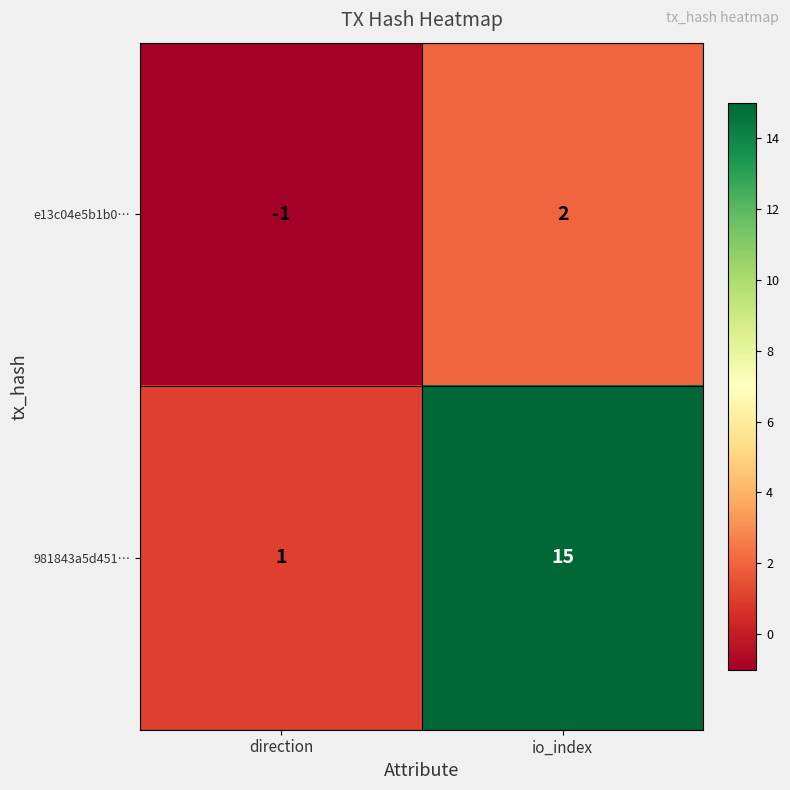

Reading left to right, extract all data points from this chart.

e13c04e5b1b0…: -1	2
981843a5d451…: 1	15